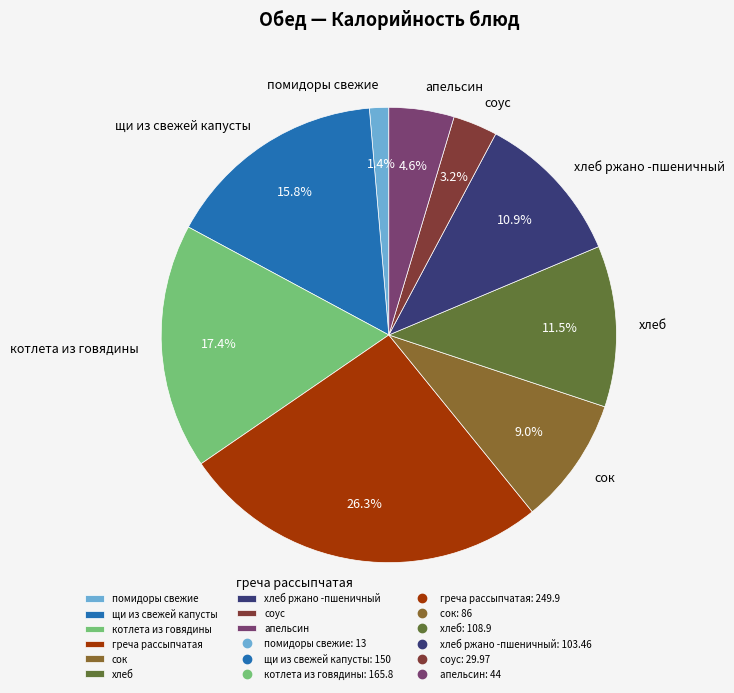

What is the ratio of the value at хлеб to the value at соус?

3.6